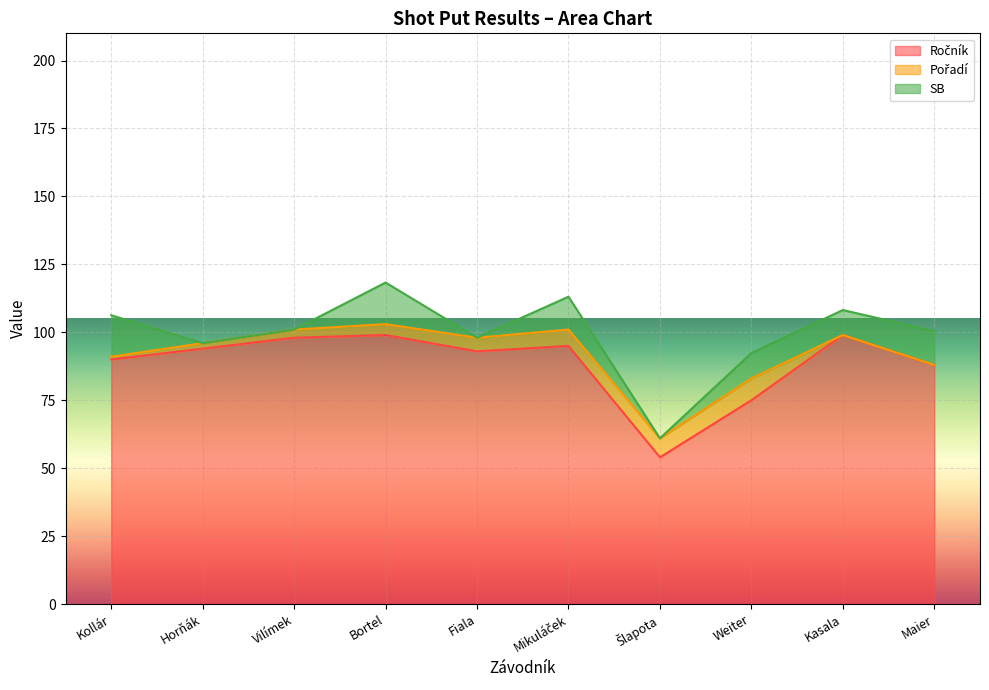

True or false: Ročník and SB intersect in this chart.

False